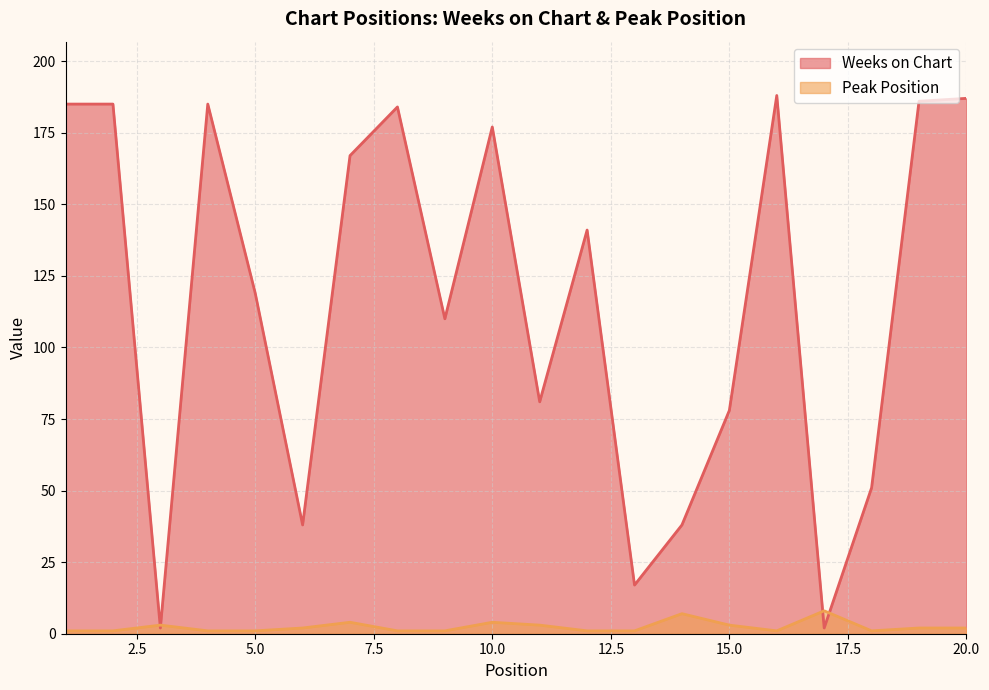

Between 5.0 and 15.0, which series saw the biggest shift?

Weeks on Chart